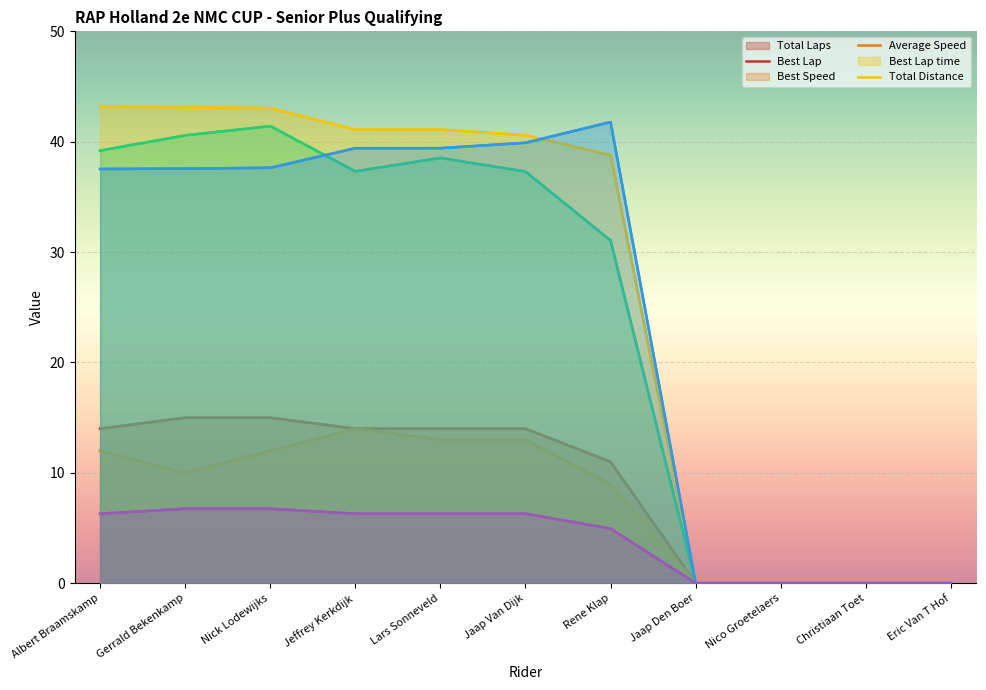

True or false: Total Distance has a value of 10.1 at Albert Braamskamp.

False